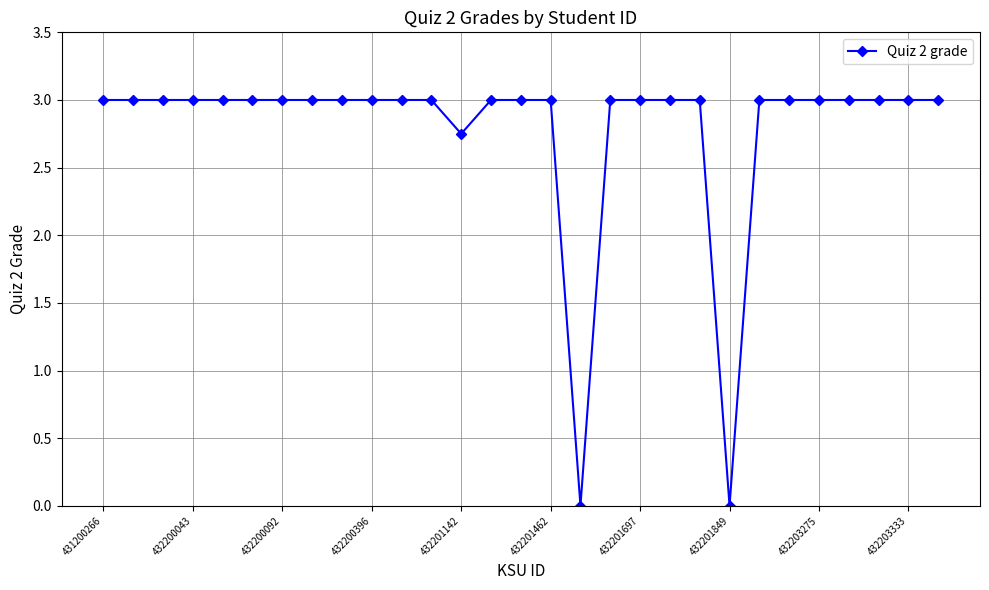

What is the maximum value shown in the chart?

3.0